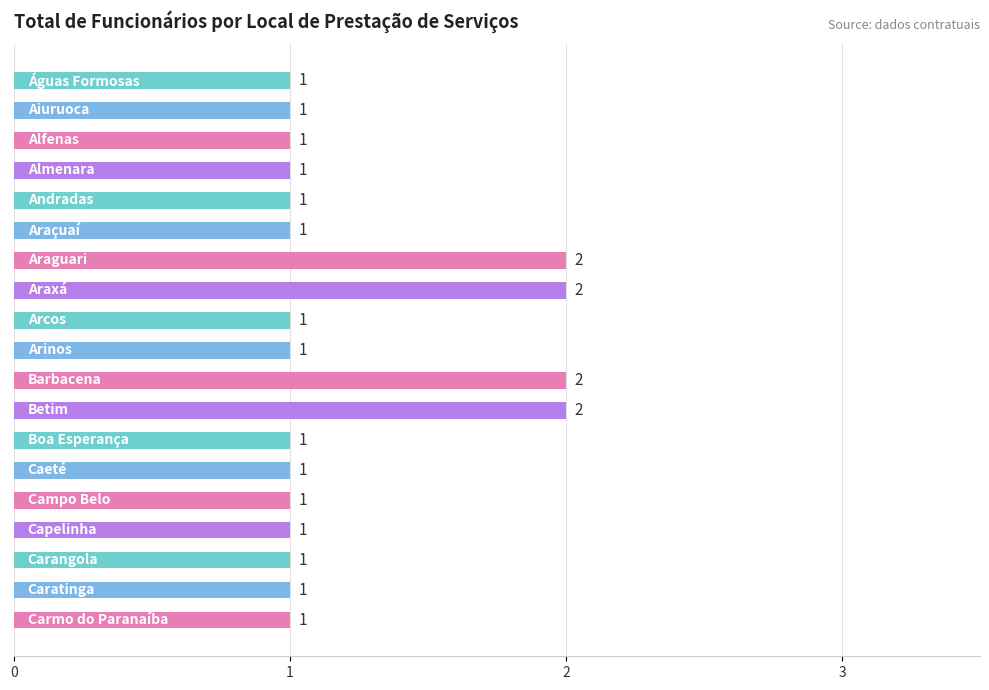

How many values are between 1 and 2?

19